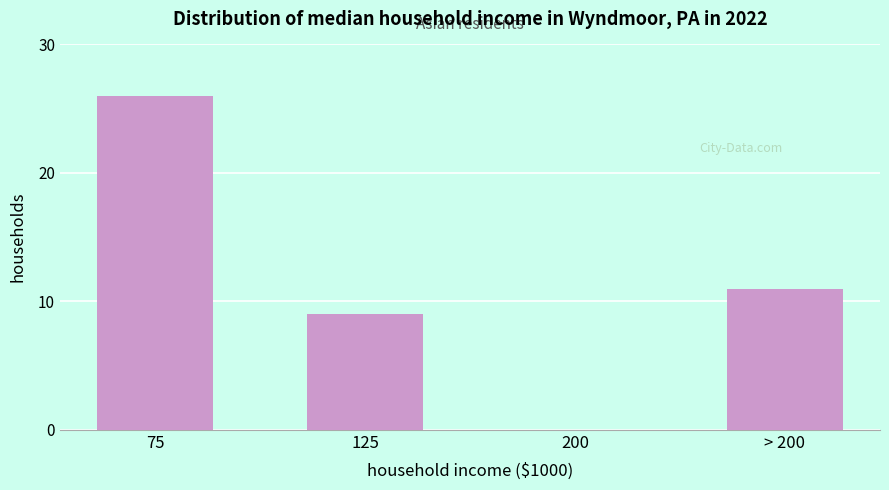

Reading right to left, what are all the values shown in this chart?

> 200=11	200=0	125=9	75=26